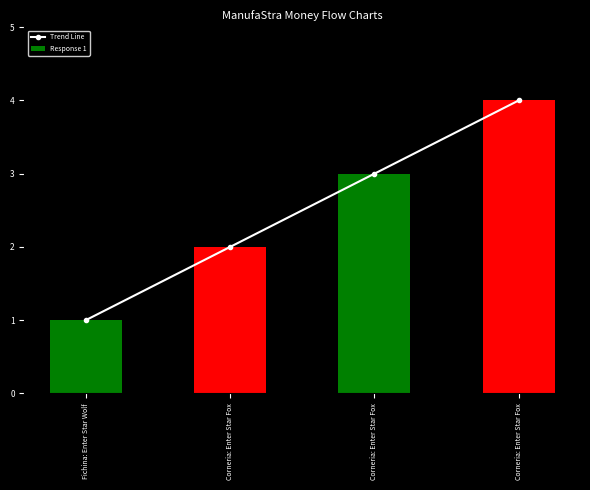

Reading right to left, transcribe all the data shown in this chart.

4	3	2	1